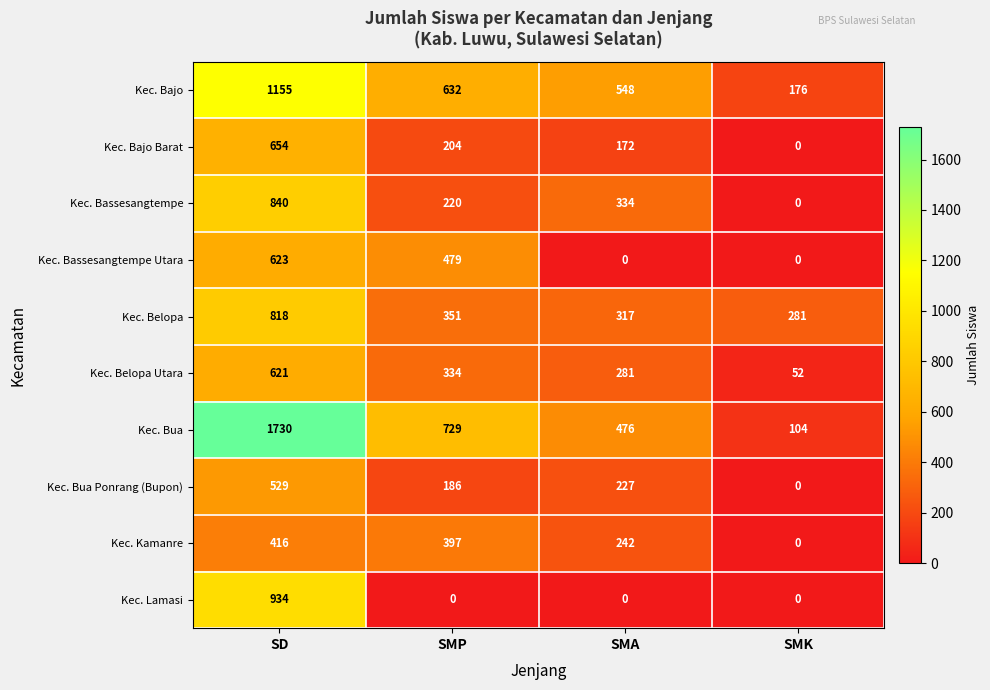

True or false: Kec. Belopa has a value of 176 at SMP.

False